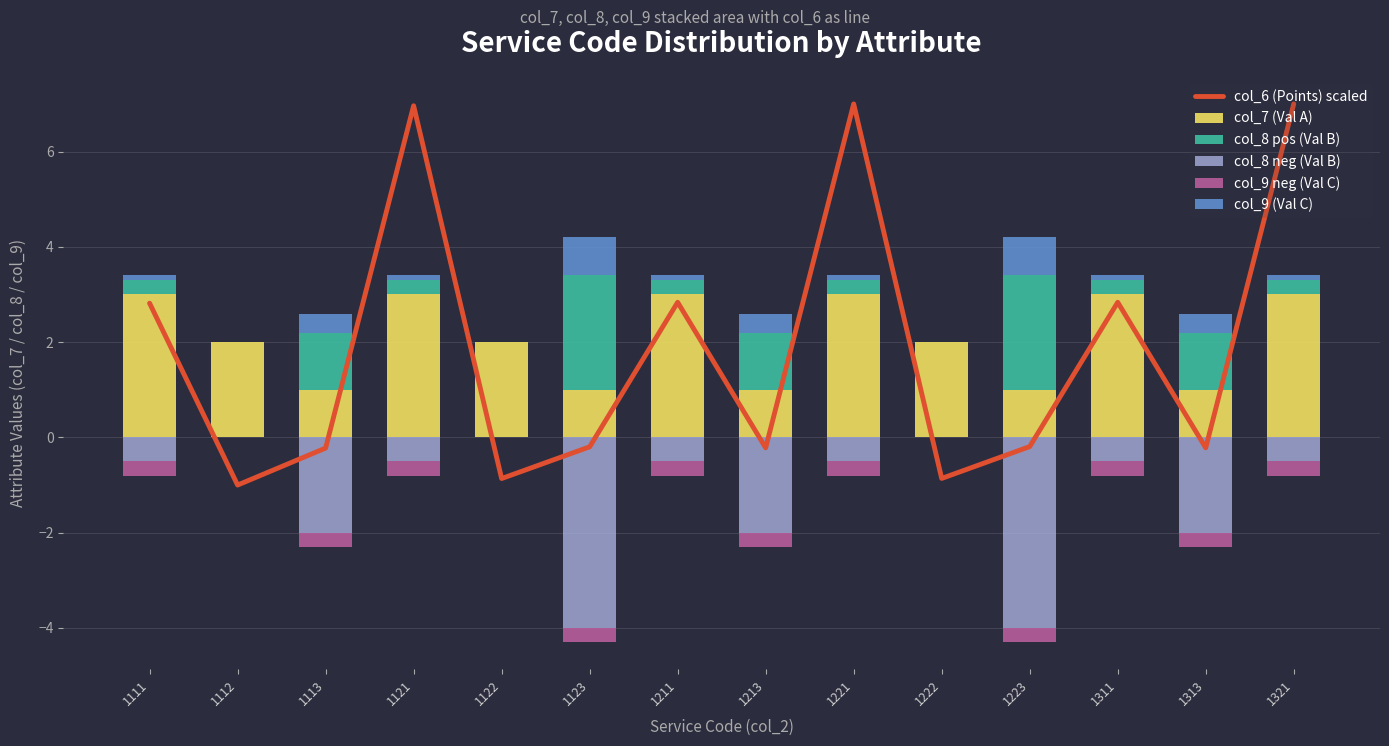

Reading right to left, what are all the values shown in this chart?

col_6 (Points) scaled: 1321=7.0	1313=-0.2	1311=2.8	1223=-0.2	1222=-0.9	1221=7.0	1213=-0.2	1211=2.8	1123=-0.2	1122=-0.9	1121=7.0	1113=-0.2	1112=-1.0	1111=2.8
col_7 (Val A): 1321=3.0	1313=1.0	1311=3.0	1223=1.0	1222=2.0	1221=3.0	1213=1.0	1211=3.0	1123=1.0	1122=2.0	1121=3.0	1113=1.0	1112=2.0	1111=3.0
col_8 pos (Val B): 1321=0.3	1313=1.2	1311=0.3	1223=2.4	1222=0.0	1221=0.3	1213=1.2	1211=0.3	1123=2.4	1122=0.0	1121=0.3	1113=1.2	1112=0.0	1111=0.3
col_8 neg (Val B): 1321=-0.5	1313=-2.0	1311=-0.5	1223=-4.0	1222=0.0	1221=-0.5	1213=-2.0	1211=-0.5	1123=-4.0	1122=0.0	1121=-0.5	1113=-2.0	1112=0.0	1111=-0.5
col_9 neg (Val C): 1321=-0.3	1313=-0.3	1311=-0.3	1223=-0.3	1222=0.0	1221=-0.3	1213=-0.3	1211=-0.3	1123=-0.3	1122=0.0	1121=-0.3	1113=-0.3	1112=0.0	1111=-0.3
col_9 (Val C): 1321=0.1	1313=0.4	1311=0.1	1223=0.8	1222=0.0	1221=0.1	1213=0.4	1211=0.1	1123=0.8	1122=0.0	1121=0.1	1113=0.4	1112=0.0	1111=0.1